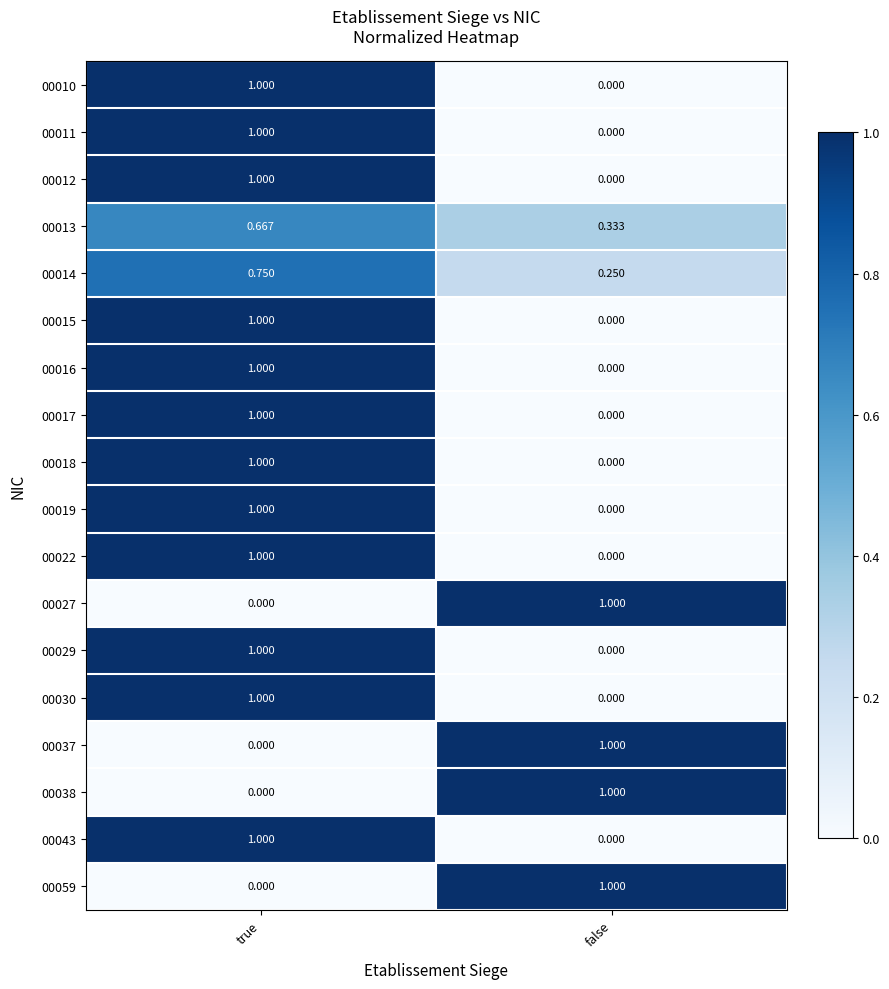

List the labels in order of 00029 value, largest first.

true, false